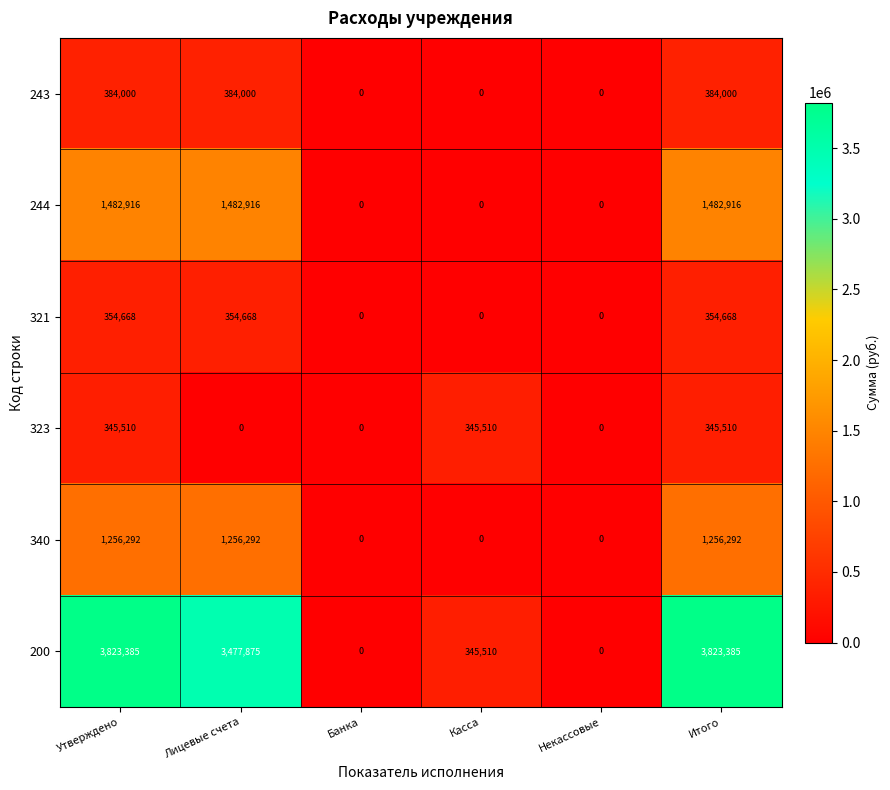

What is the spread (max minus min) of values at Утверждено?

3477875